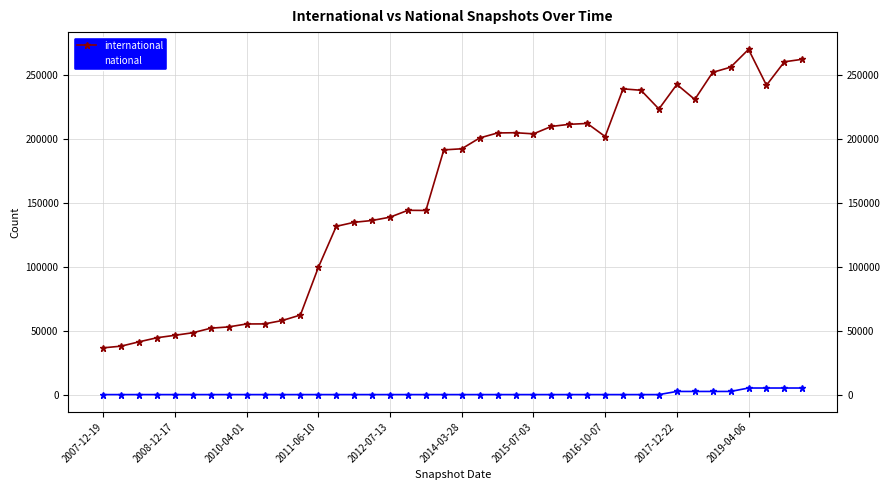

What is the highest value of the national series?

5145